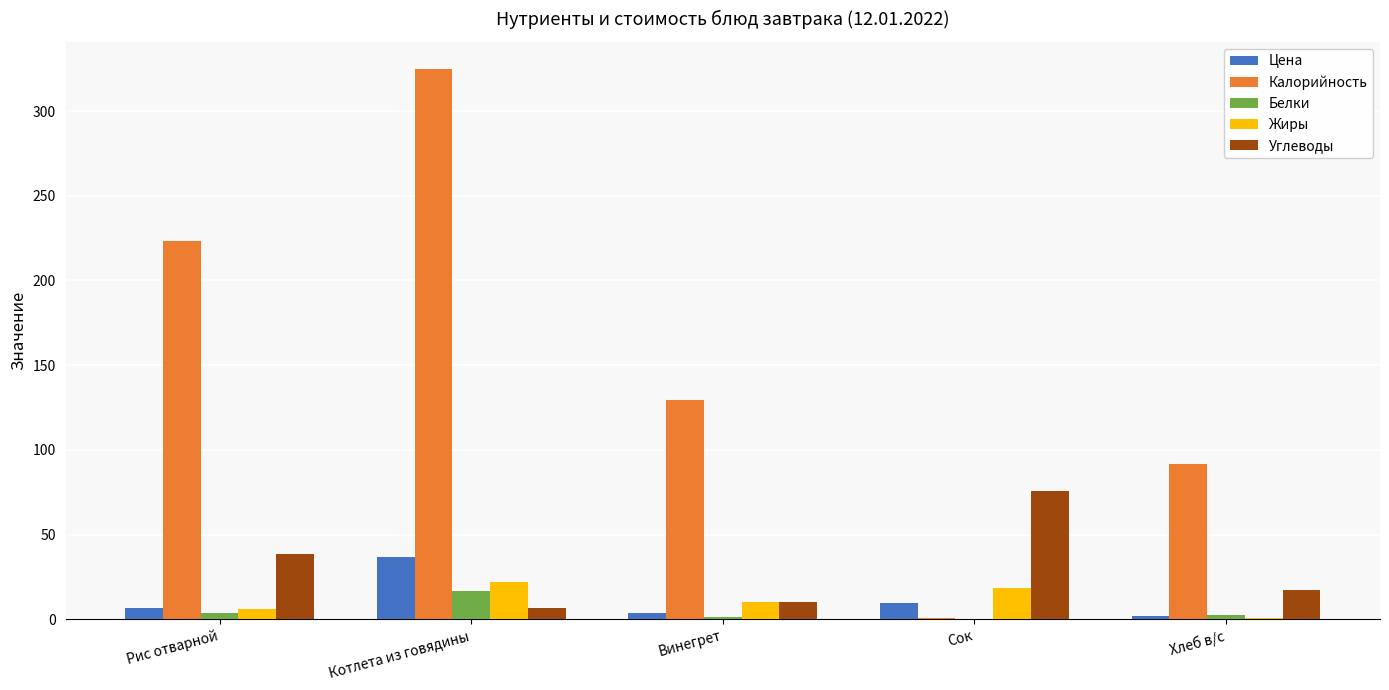

What is the total value across all series at Котлета из говядины?

406.5